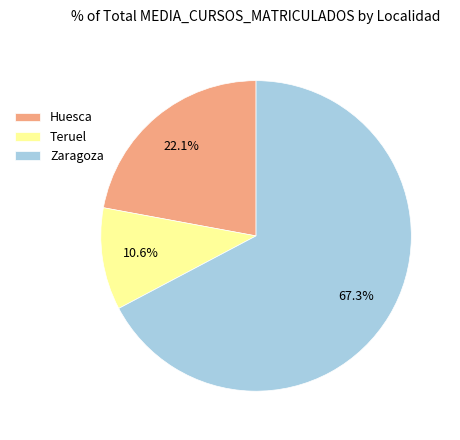

To the nearest percent, what is the combined percentage of Teruel and Huesca?

33%